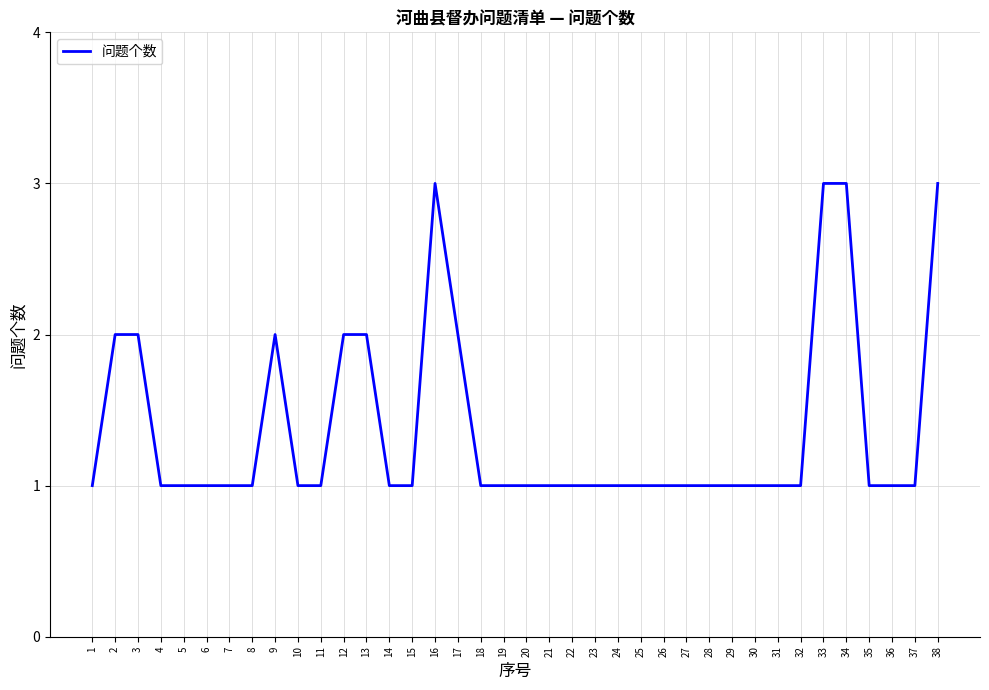

What is the sum of the values at 20 and 24?

2